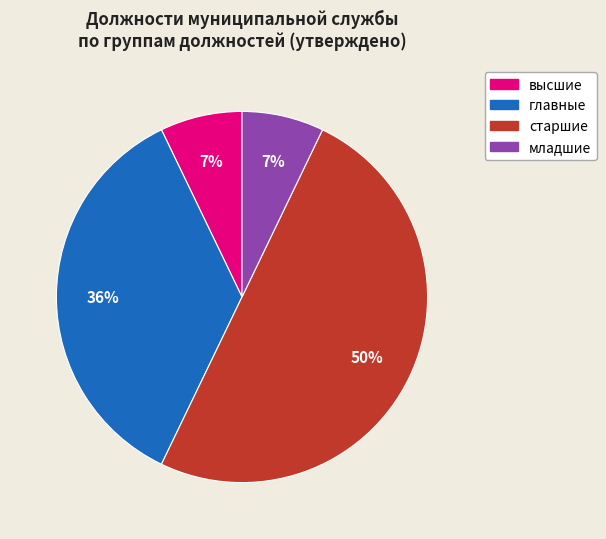

To the nearest percent, what is the difference between the largest and smallest slice percentages?

43%